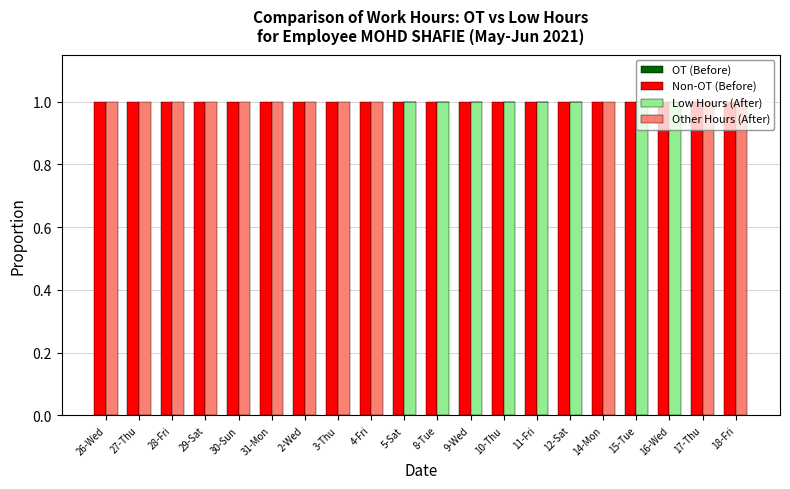

What is the label of the 2nd bar from the left?

27-Thu